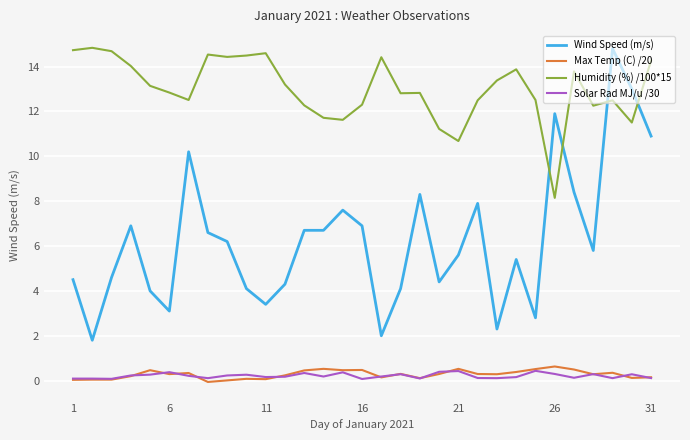

After their last crossing, which series has the higher values: Wind Speed (m/s) or Humidity (%) /100*15?

Humidity (%) /100*15